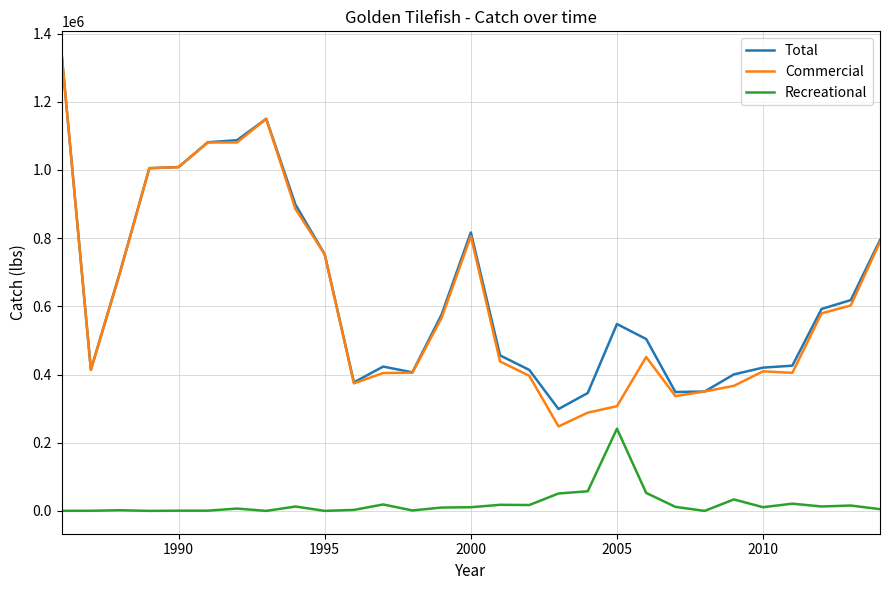

True or false: Recreational and Commercial intersect in this chart.

False